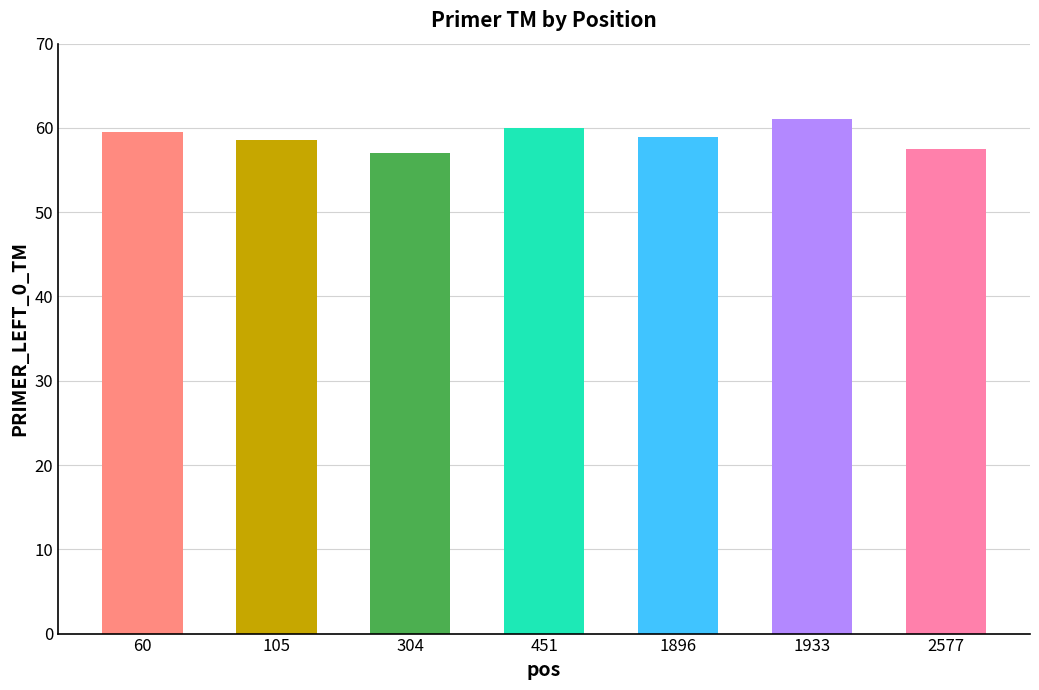

List the labels in order of value, smallest first.

304, 2577, 105, 1896, 60, 451, 1933